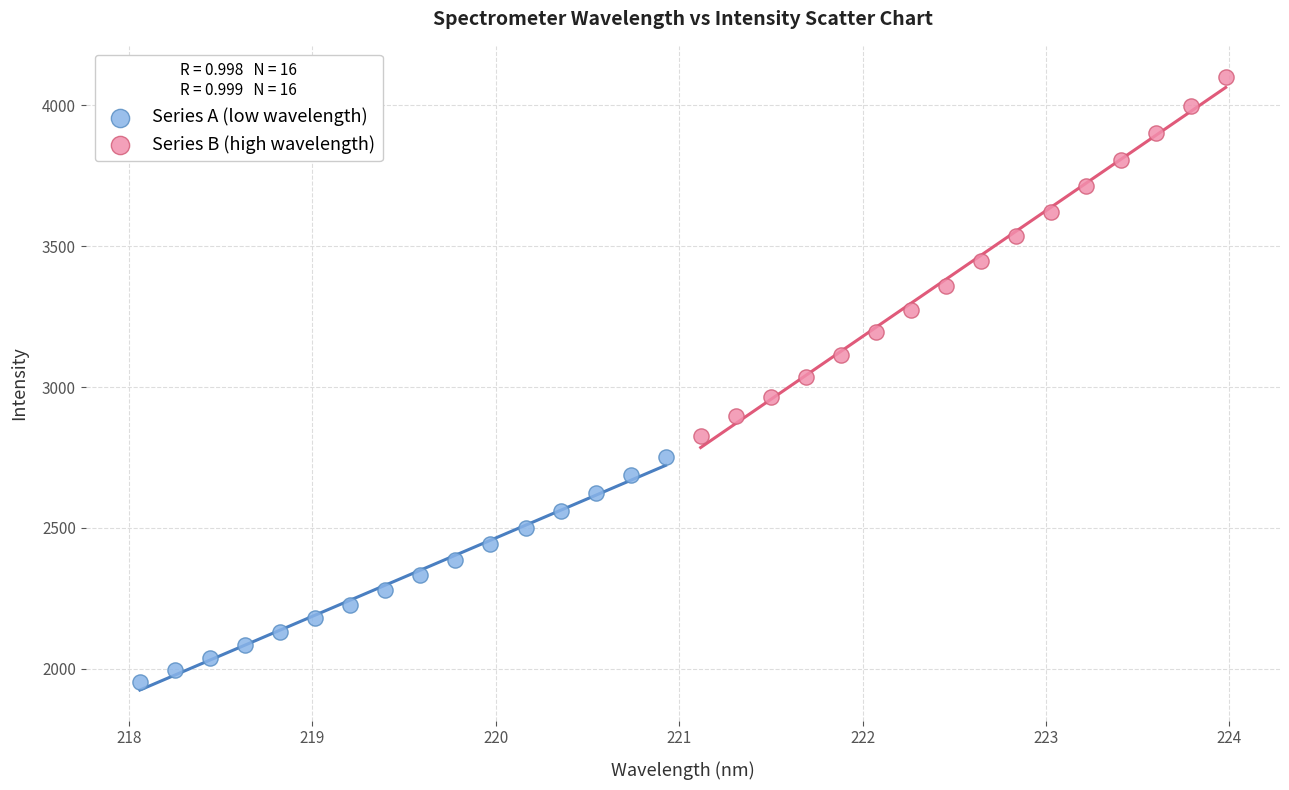

Which series contains the lowest Y value?

Series A (low wavelength)